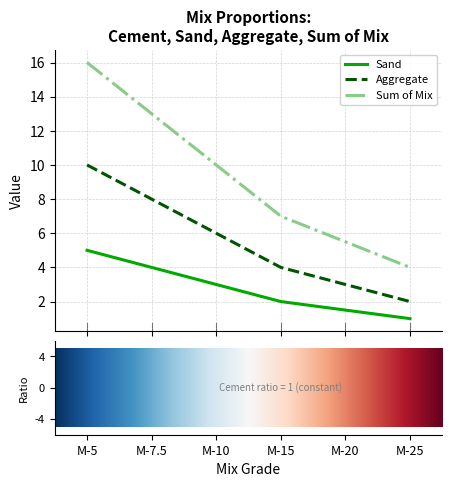

List the series in order of their peak value, highest first.

Sum of Mix, Aggregate, Sand